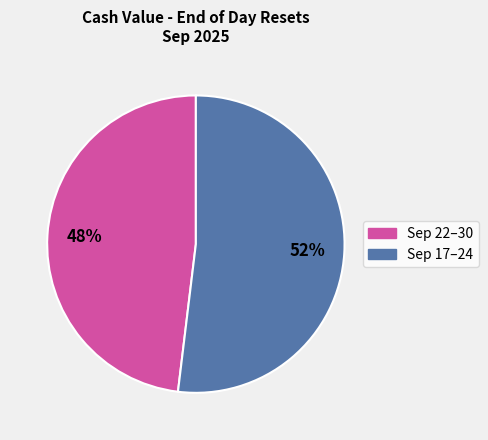

How many segments does this pie chart have?

2